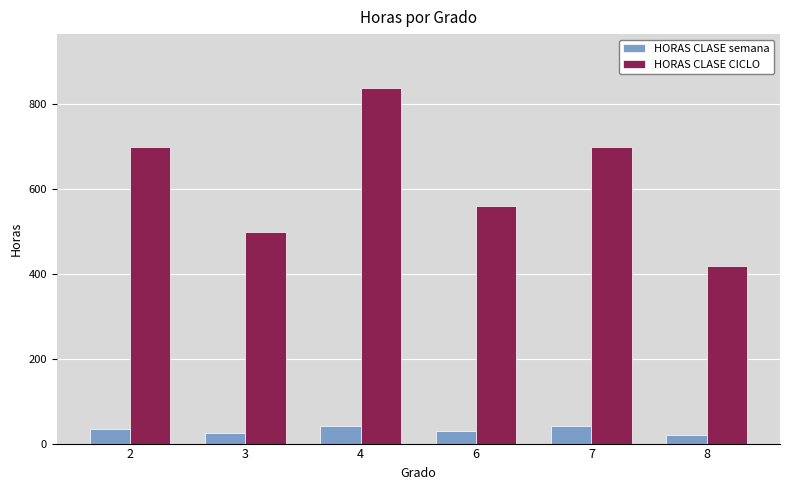

List the series in order of their peak value, lowest first.

HORAS CLASE semana, HORAS CLASE CICLO